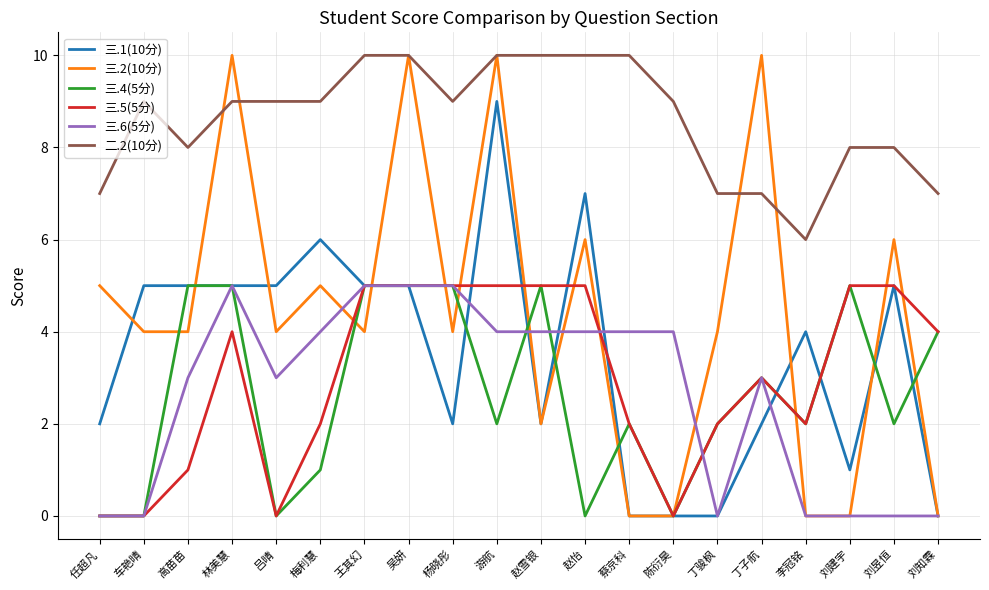

True or false: 二.2(10分) and 三.4(5分) cross at least once.

False